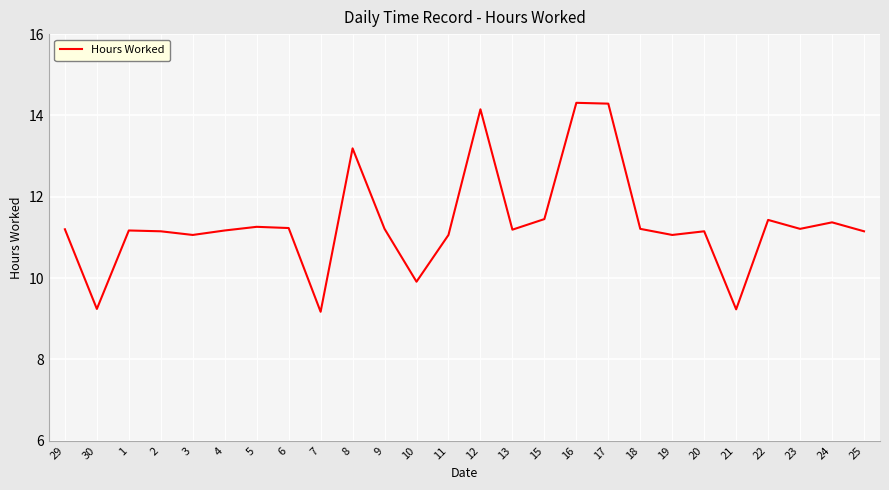

What position from the right is 9?

16